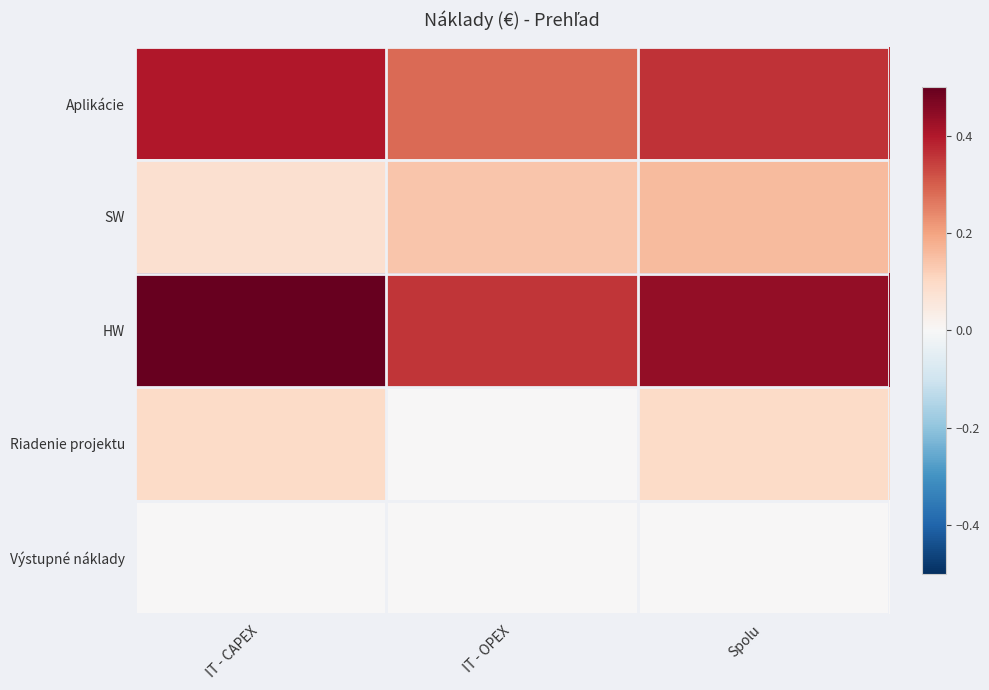

Which series has the largest total across all categories?

HW